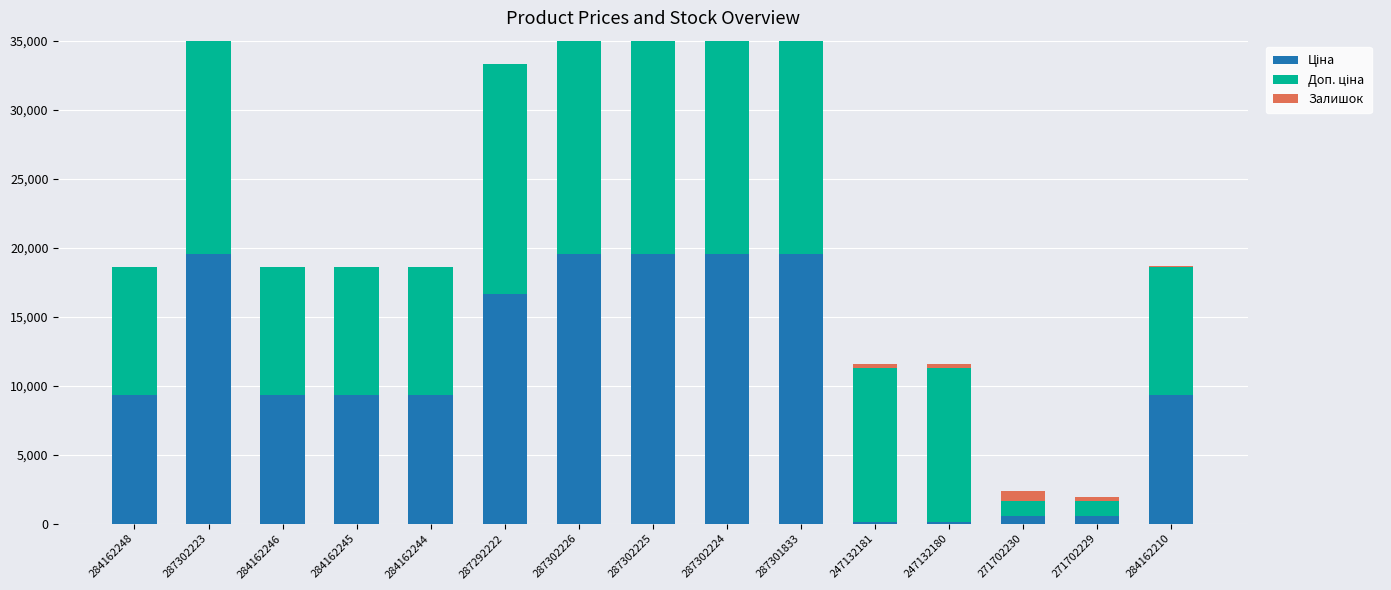

Reading left to right, extract all data points from this chart.

Ціна: 9290.5	19564.9	9290.5	9290.5	9290.5	16636.8	19564.9	19564.9	19564.9	19564.9	111.8	111.8	578.1	578.1	9290.5
Доп. ціна: 9290.5	19564.9	9290.5	9290.5	9290.5	16636.8	19564.9	19564.9	19564.9	19564.9	11182.0	11182.0	1060.0	1060.0	9290.5
Залишок: 0.0	7.0	0.0	8.0	0.0	1.0	7.0	5.0	3.0	0.0	260.0	290.0	694.0	273.0	62.0